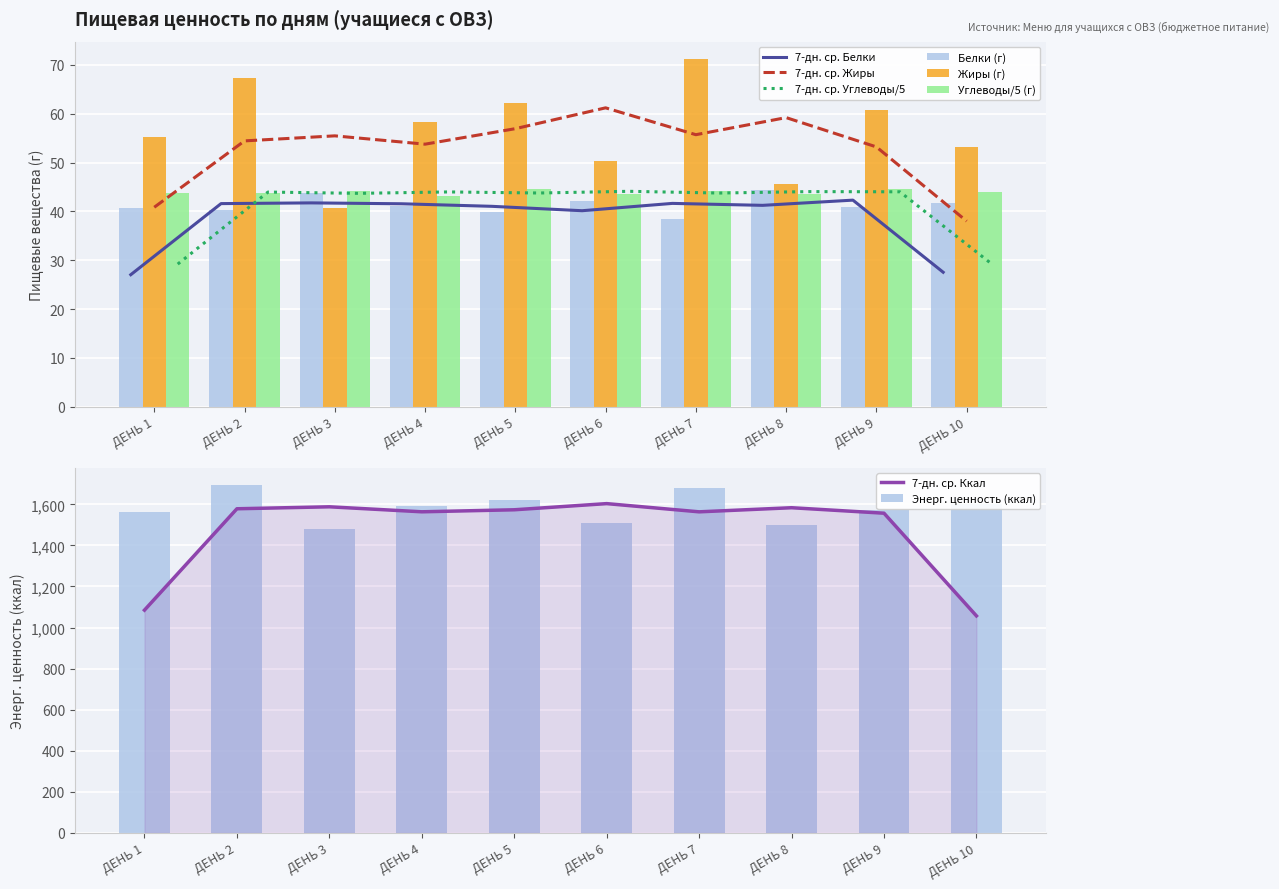

The Жиры (г) series shows 28.7 at ДЕНЬ 7. True or false?

False